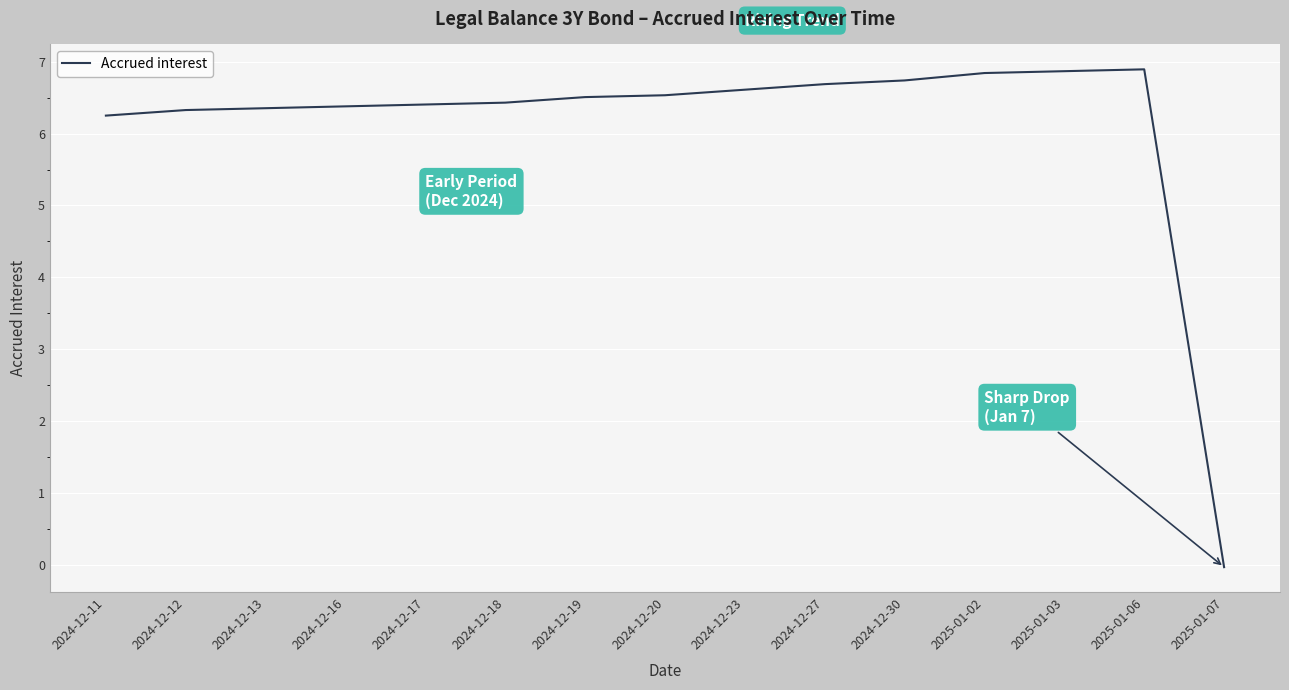

The value at 2024-12-27 is 9.2. True or false?

False